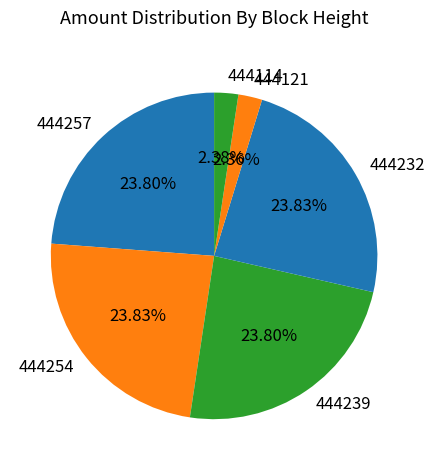

Is the sum of 444232 and 444254 greater than half?

No